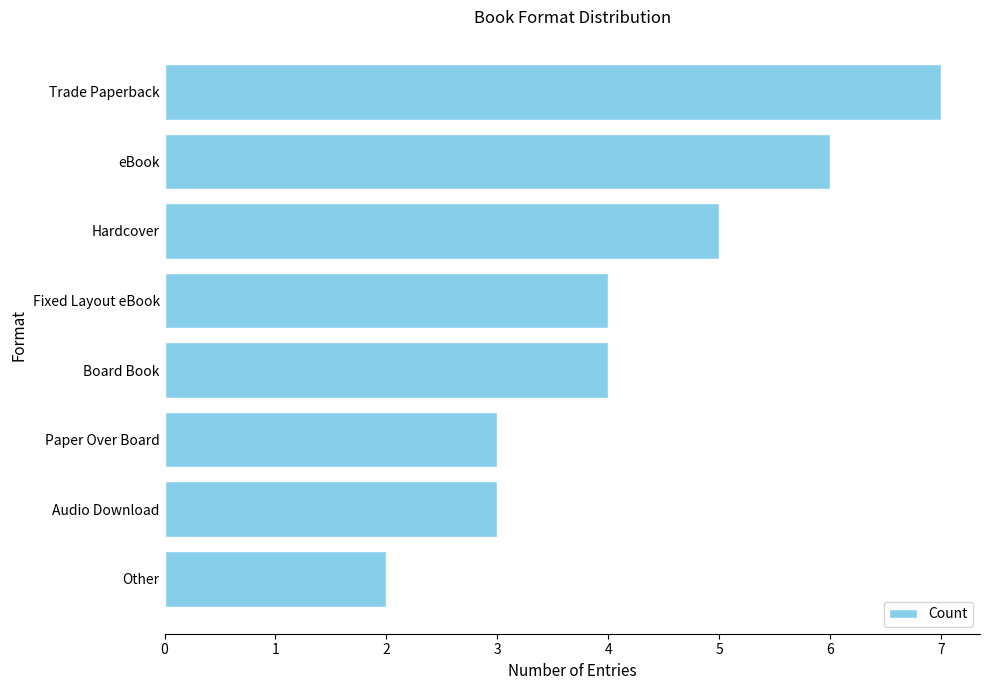

What is the maximum value shown in the chart?

7